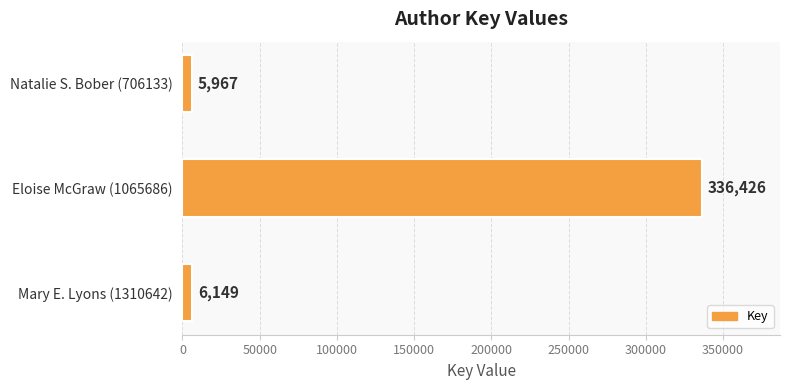

Read the value at Natalie S. Bober (706133), to the nearest 100.

6000